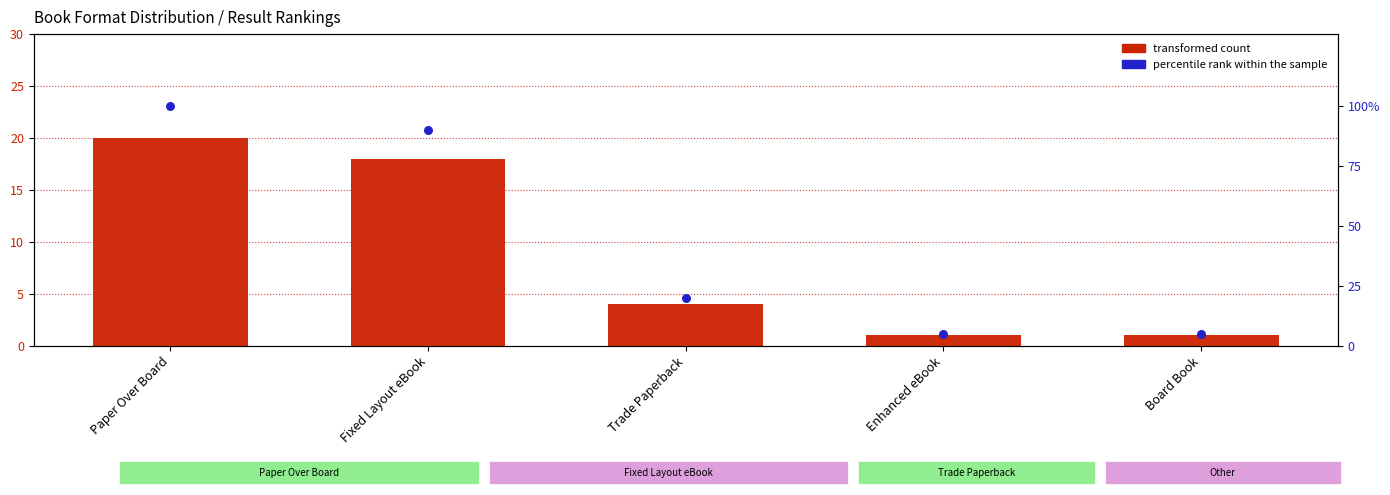

Which series reaches the maximum Y coordinate?

percentile rank within the sample